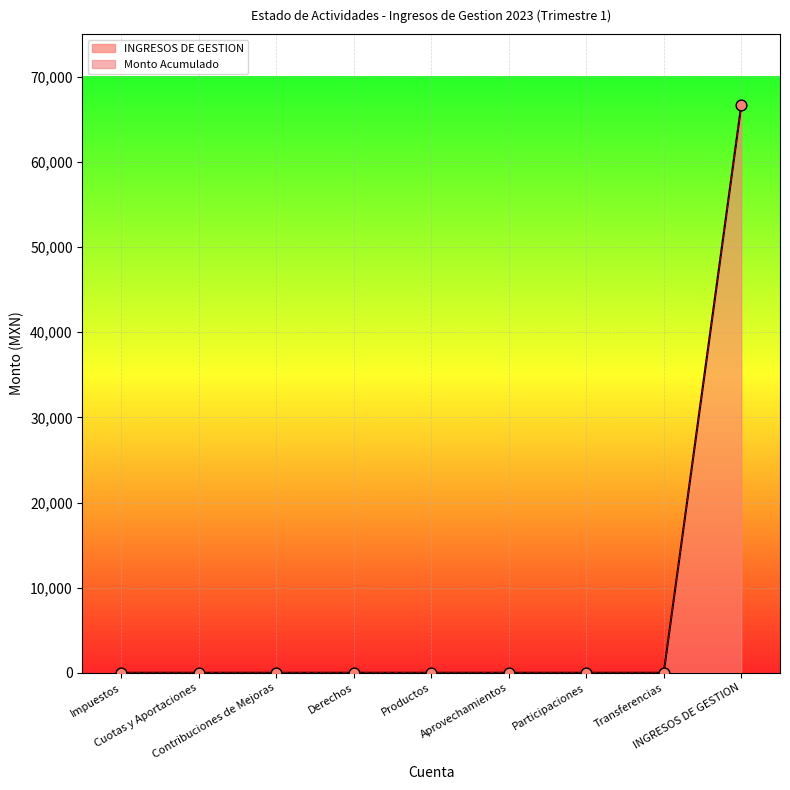

Between Impuestos and Participaciones, which is larger?

Impuestos